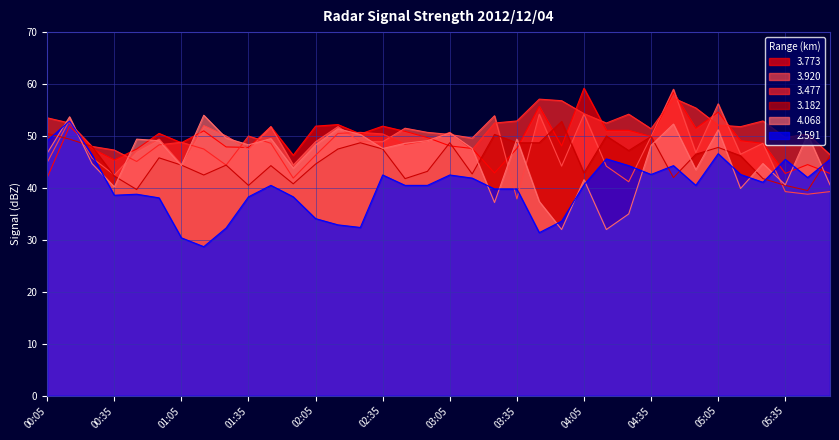

What position from the right is 01:25?

28